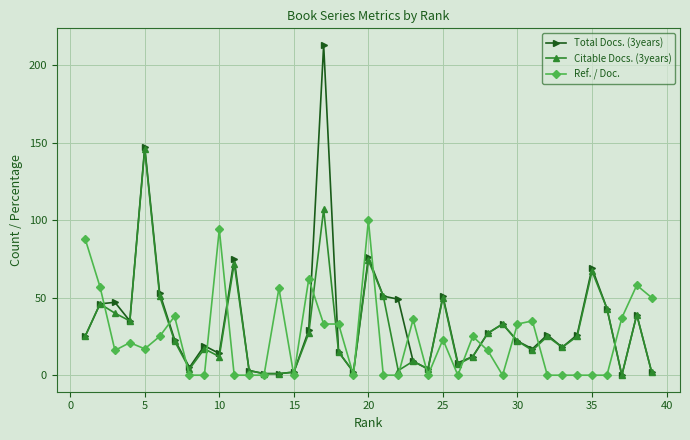

Which series has the widest spread of values?

Total Docs. (3years)